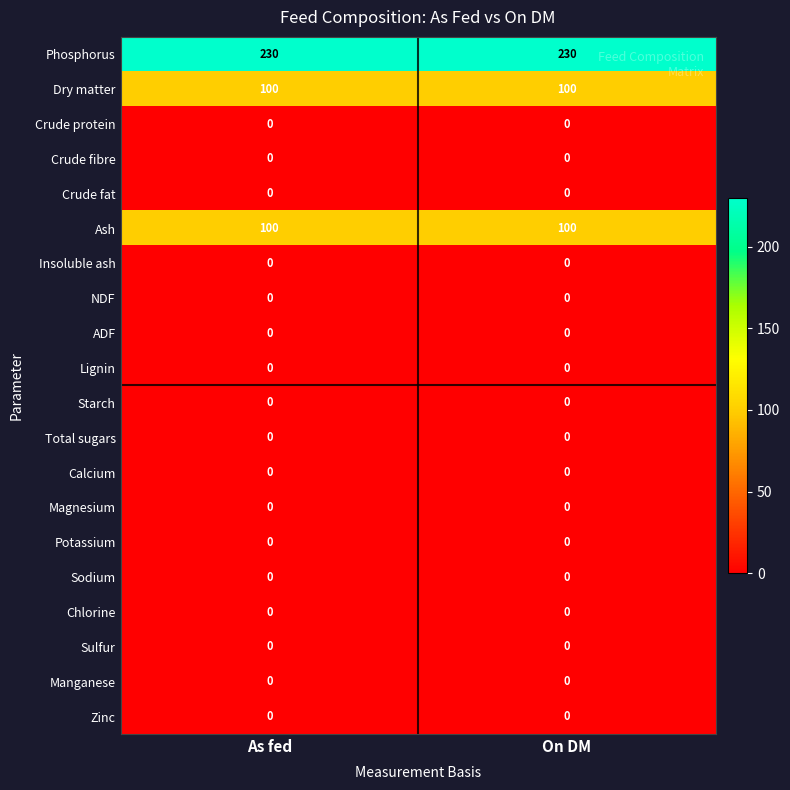

What is the total value across all series at On DM?

430